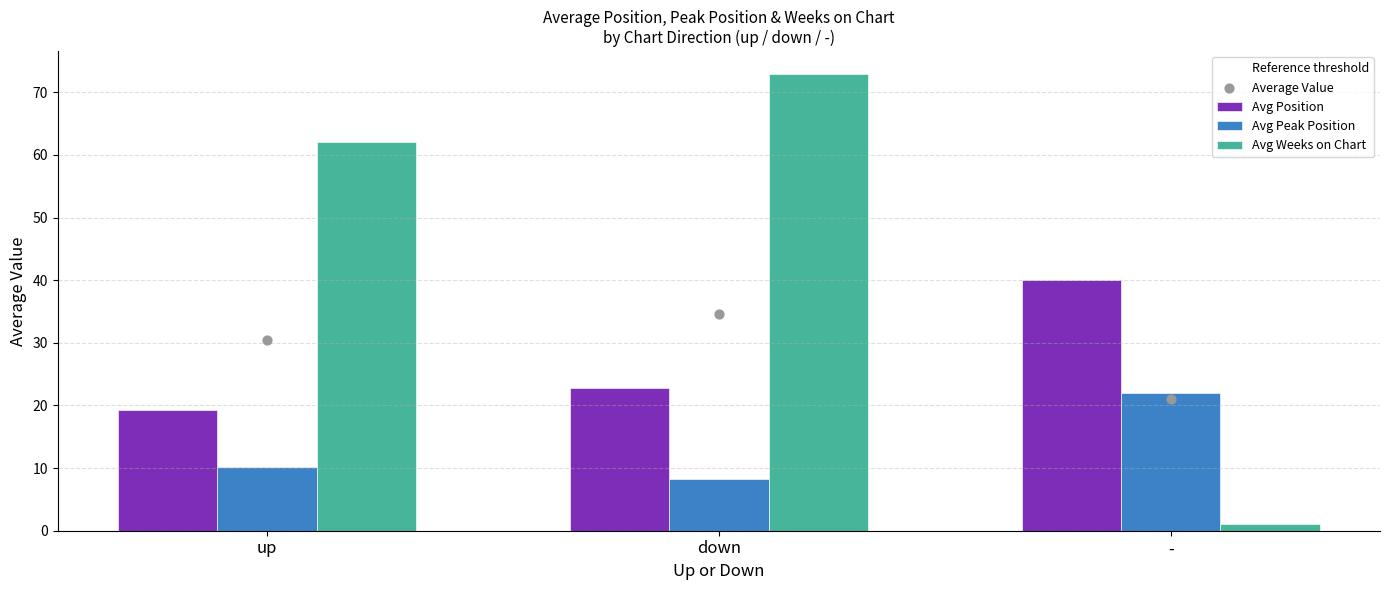

Is the value of Avg Peak Position at up greater than the value of Avg Position at -?

No